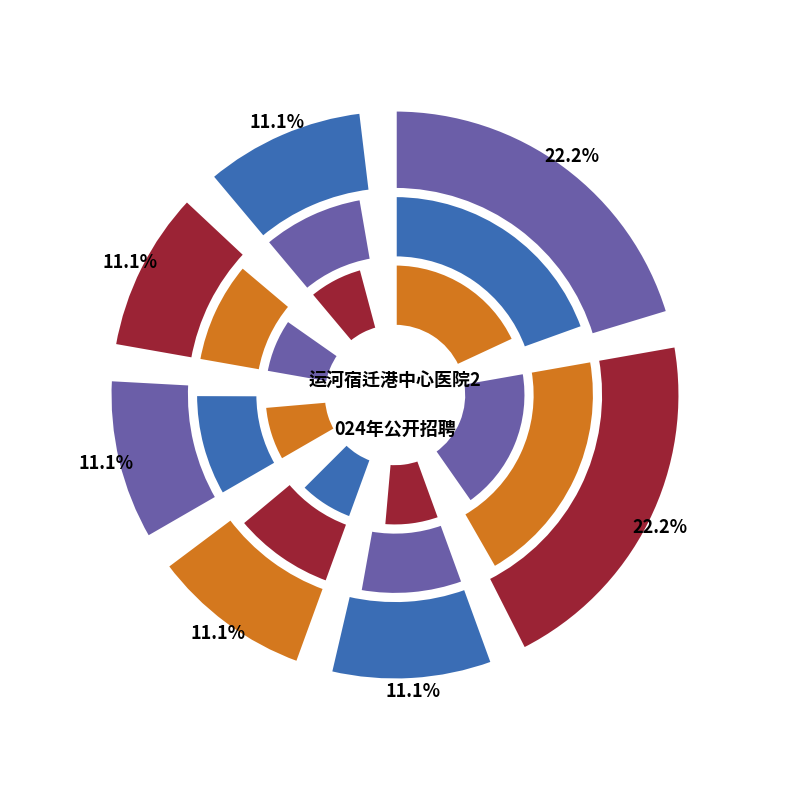

To the nearest percent, what percentage of the pie is 驾驶员?

11%